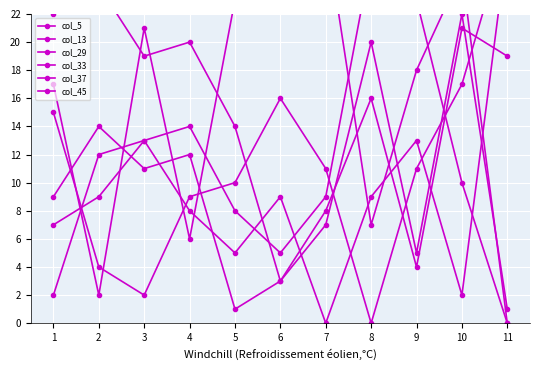

Reading right to left, what are all the values shown in this chart?

col_5: 1	22	5	20	7	3	1	12	11	14	9
col_13: 28	17	11	0	11	16	10	9	2	4	15
col_29: 0	25	18	7	28	26	23	6	21	2	17
col_33: 0	10	23	26	9	5	8	14	13	12	2
col_37: 19	21	4	16	8	3	14	20	19	24	22
col_45: 27	2	13	9	0	9	5	8	13	9	7